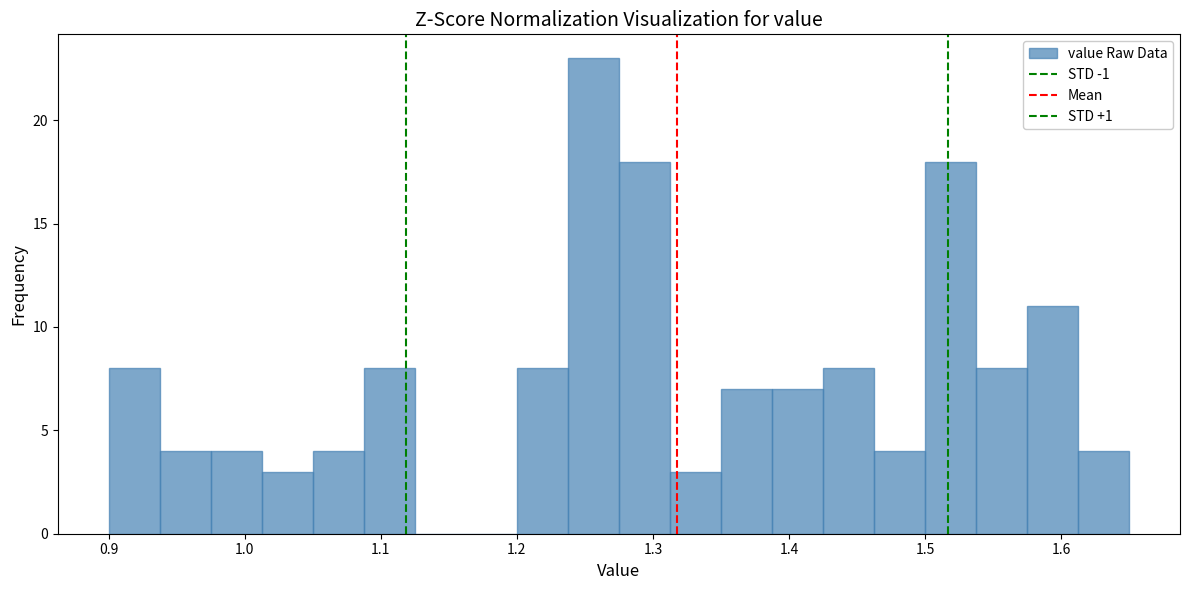

Around what value on the x-axis is the tallest bar? Give the approximate position of its centre, as read against the axis.

1.26